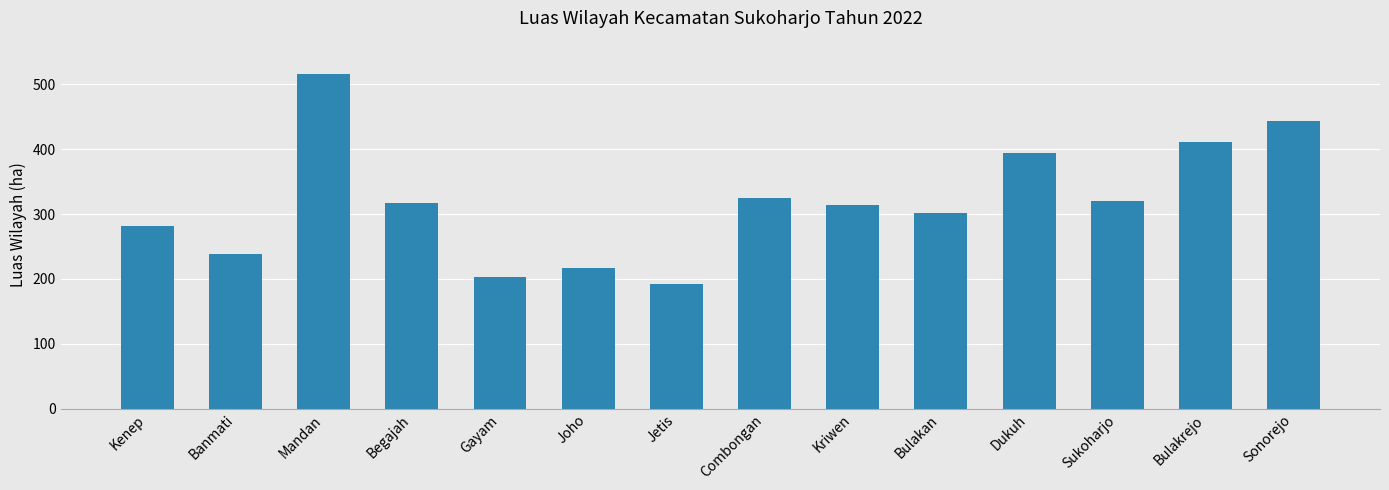

Which has a higher value, Jetis or Bulakan?

Bulakan